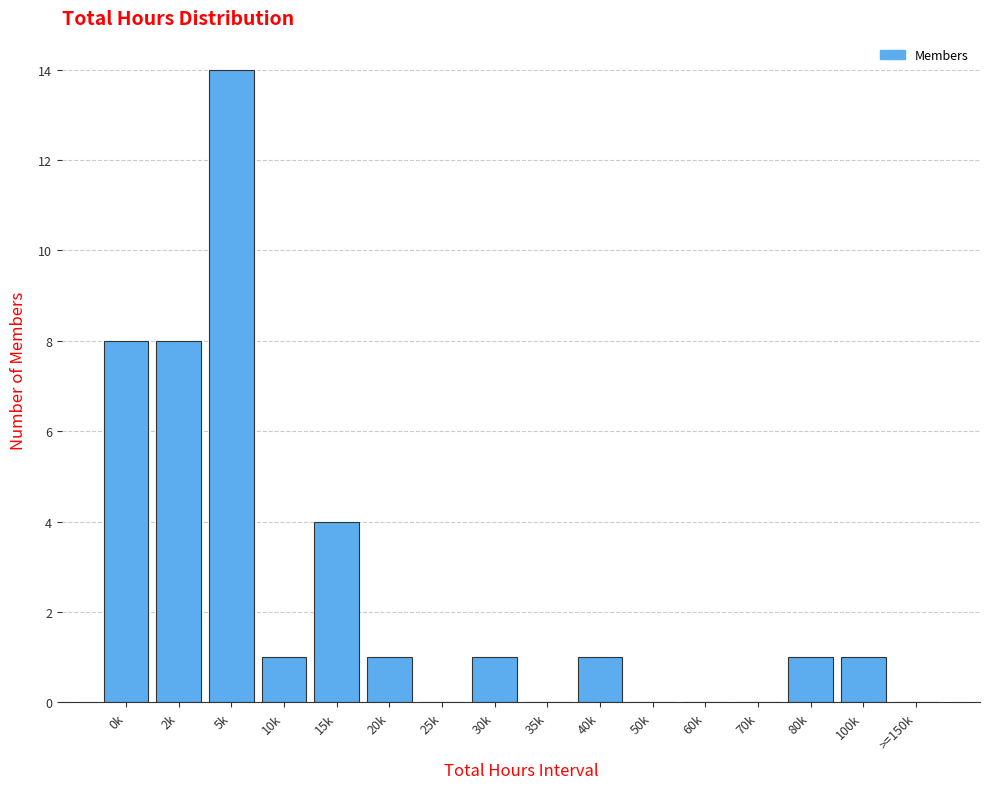

Reading left to right, list all the values displayed in this chart.

0k=8	2k=8	5k=14	10k=1	15k=4	20k=1	25k=0	30k=1	35k=0	40k=1	50k=0	60k=0	70k=0	80k=1	100k=1	>=150k=0